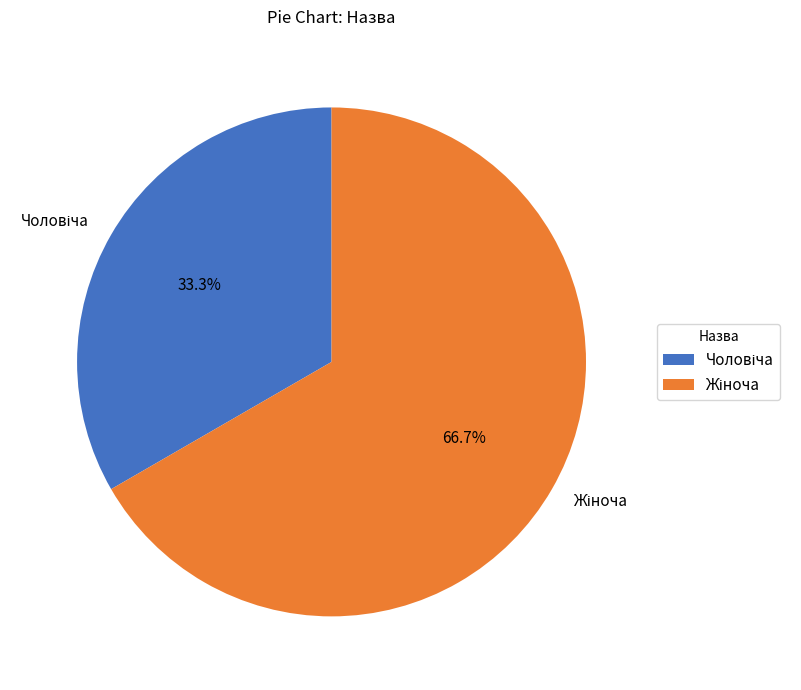

Is there a majority slice in this chart?

Yes